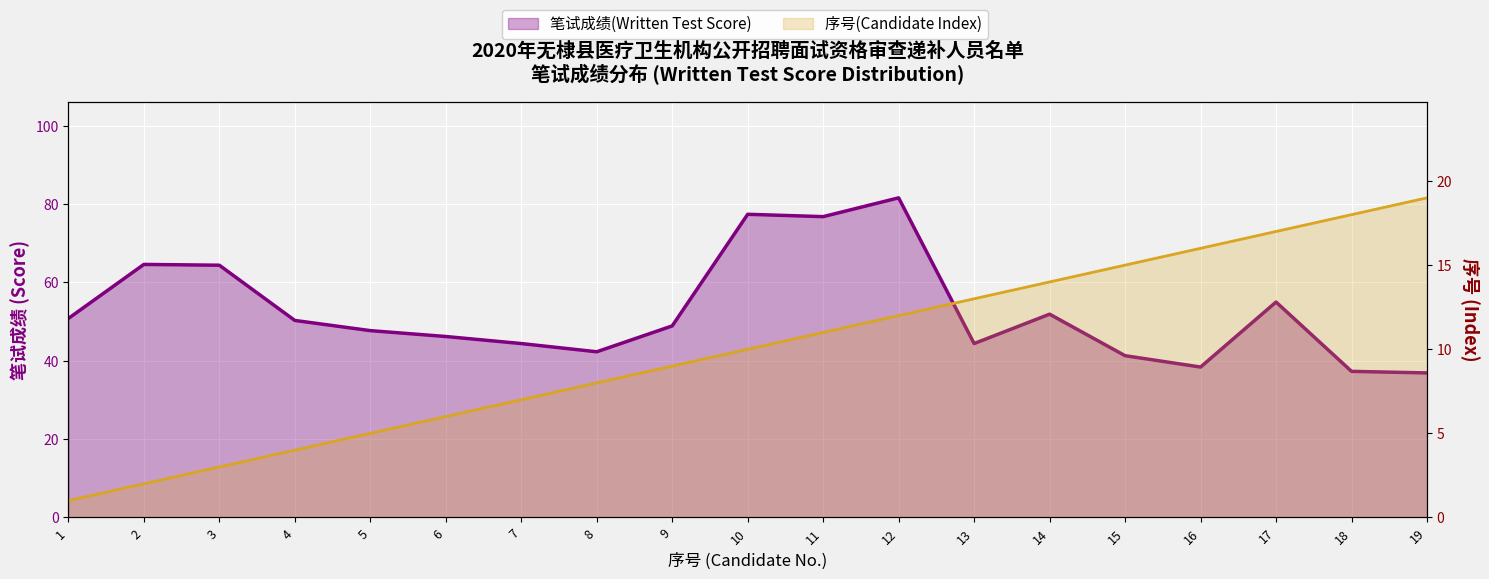

The 序号(Candidate Index) series shows 13.0 at 13. True or false?

True